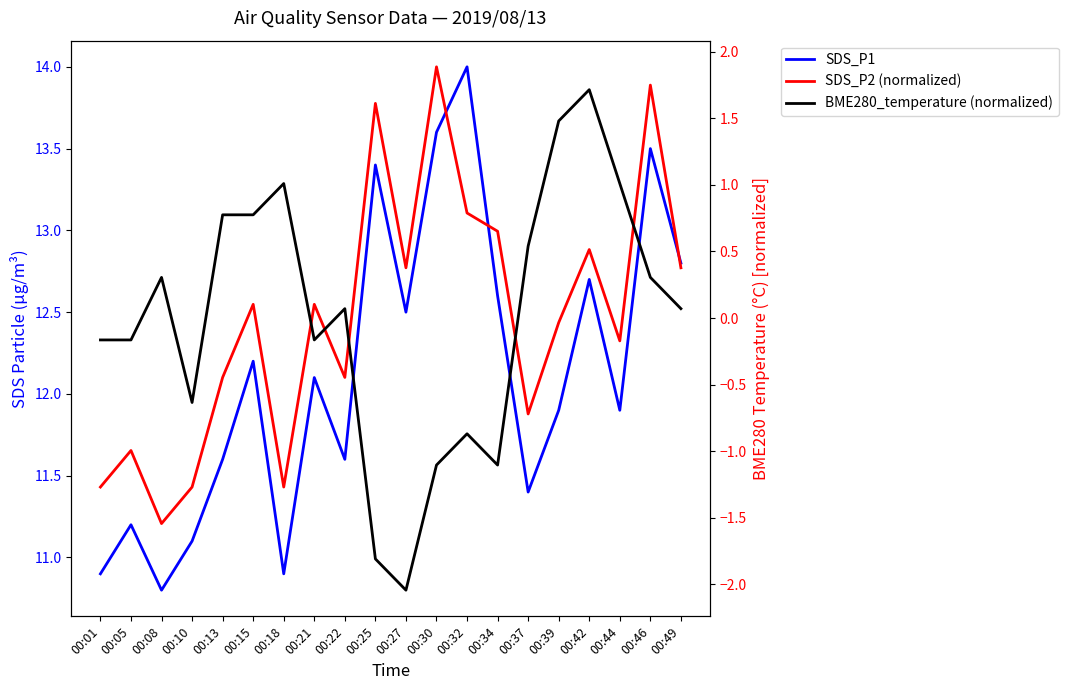

Reading left to right, transcribe all the data shown in this chart.

SDS_P1: 10.9	11.2	10.8	11.1	11.6	12.2	10.9	12.1	11.6	13.4	12.5	13.6	14.0	12.6	11.4	11.9	12.7	11.9	13.5	12.8
SDS_P2 (normalized): -1.3	-1.0	-1.5	-1.3	-0.4	0.1	-1.3	0.1	-0.4	1.6	0.4	1.9	0.8	0.7	-0.7	-0.0	0.5	-0.2	1.7	0.4
BME280_temperature (normalized): -0.2	-0.2	0.3	-0.6	0.8	0.8	1.0	-0.2	0.1	-1.8	-2.0	-1.1	-0.9	-1.1	0.5	1.5	1.7	1.0	0.3	0.1